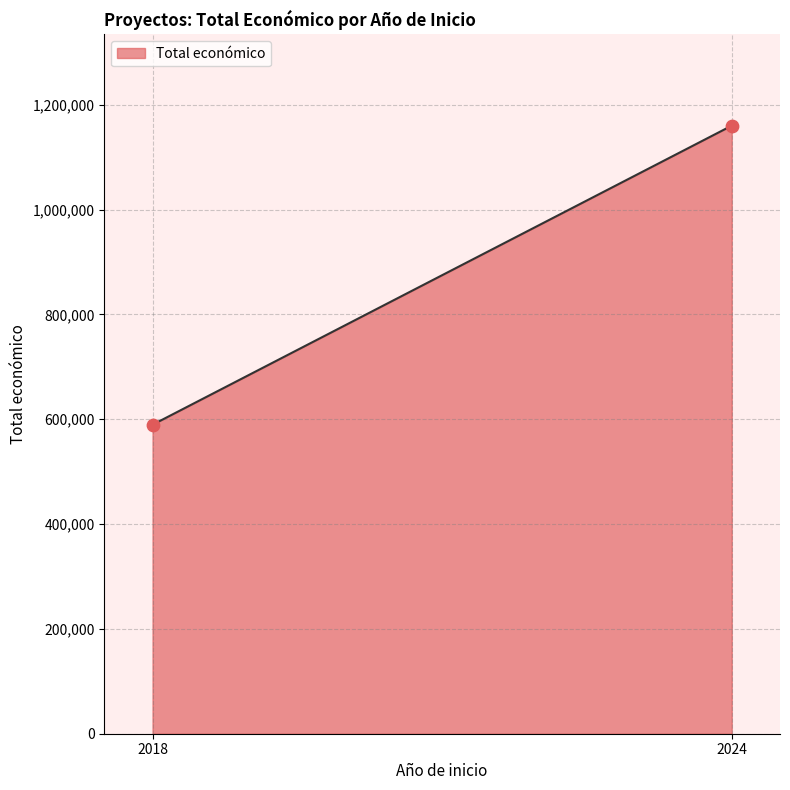

What is the difference between the maximum and minimum values?

570568.0